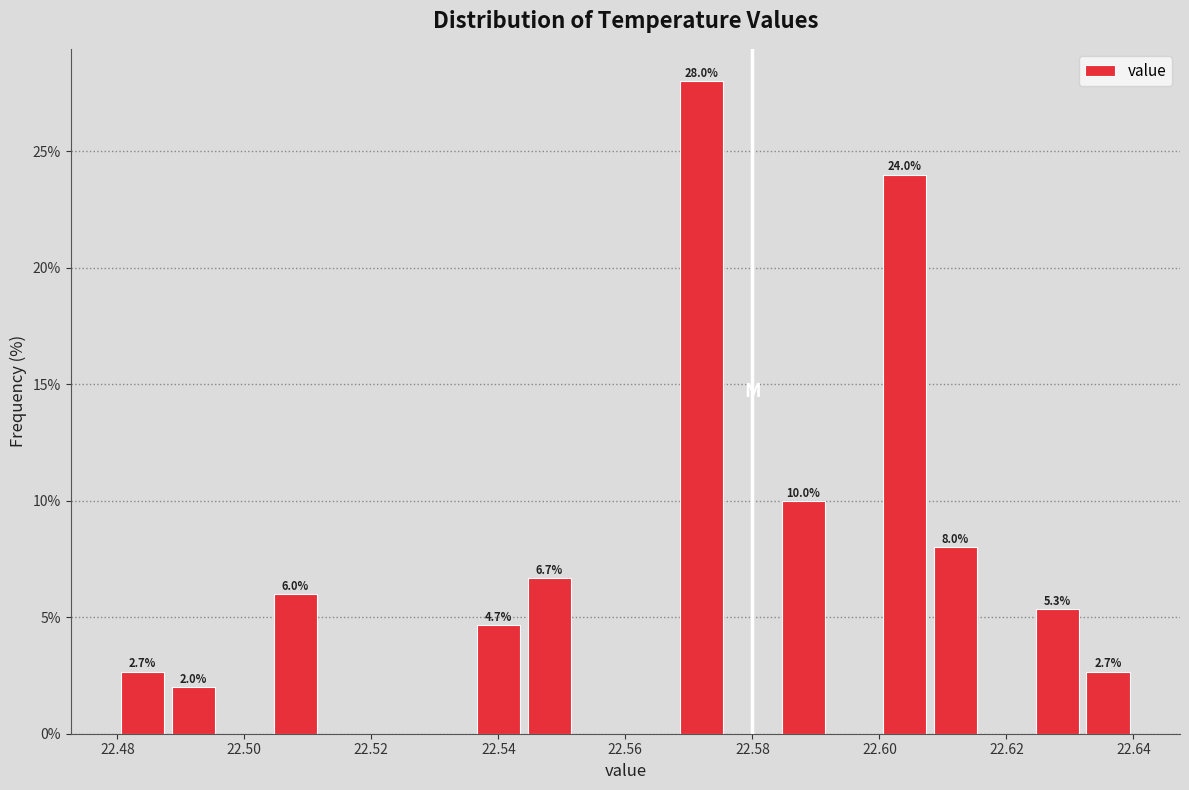

Which range on the x-axis has the tallest bar?

22.568 to 22.576